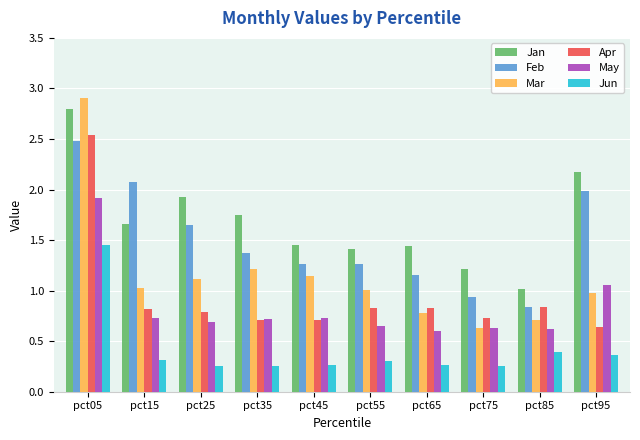

The Feb series shows 1.4 at pct35. True or false?

True